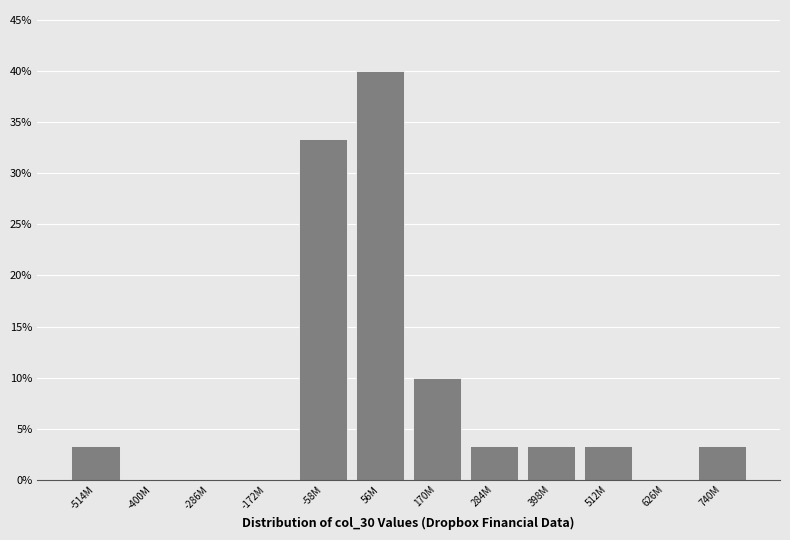

Reading left to right, extract all data points from this chart.

-514M=3.3	-400M=0.0	-286M=0.0	-172M=0.0	-58M=33.3	56M=40.0	170M=10.0	284M=3.3	398M=3.3	512M=3.3	626M=0.0	740M=3.3